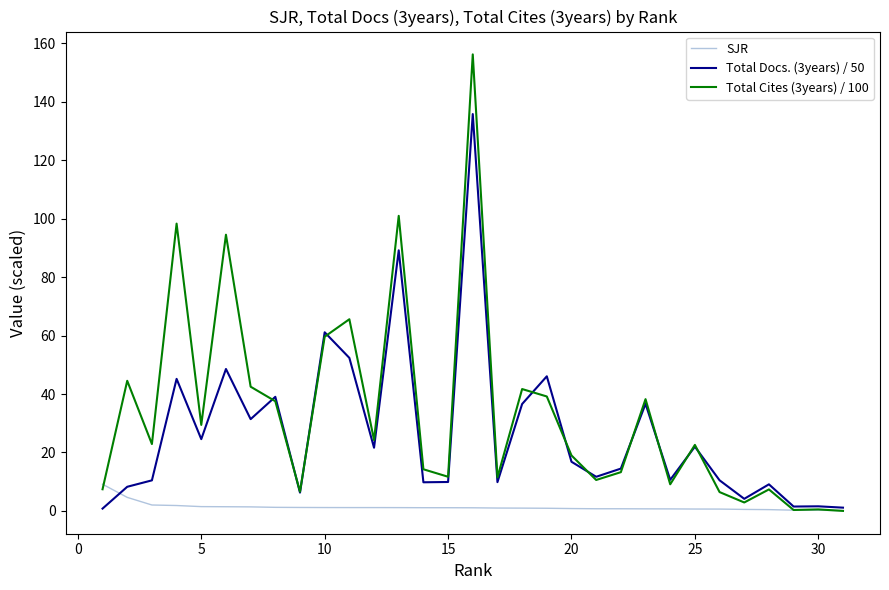

What is the maximum value for Total Docs. (3years) / 50?

135.8